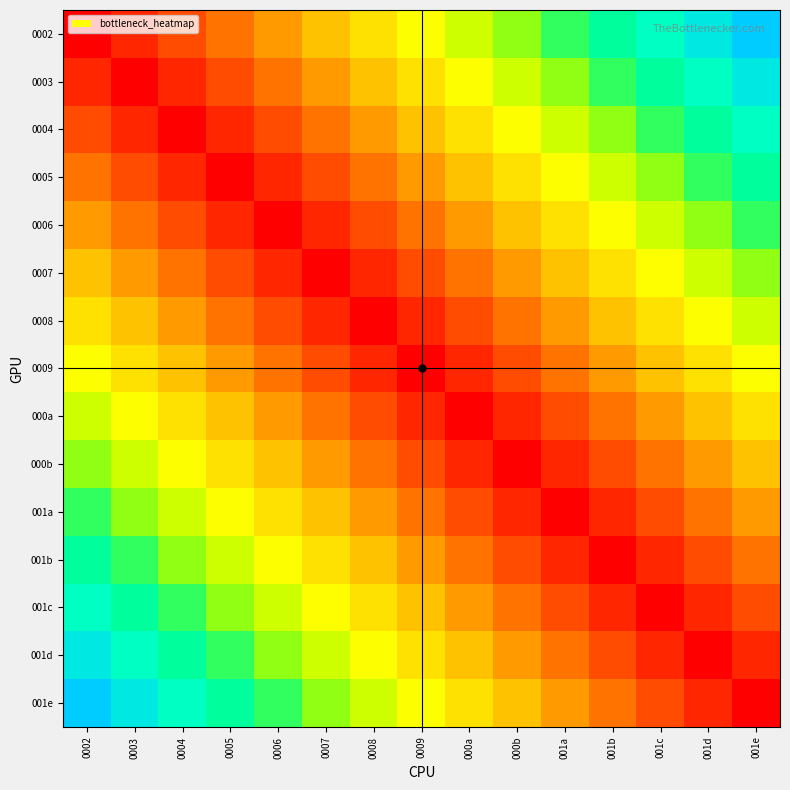

Reading left to right, list all the values displayed in this chart.

0002: 0002=0.0	0003=0.1	0004=0.1	0005=0.2	0006=0.3	0007=0.4	0008=0.4	0009=0.5	000a=0.6	000b=0.6	001a=0.7	001b=0.8	001c=0.9	001d=0.9	001e=1.0
0003: 0002=0.1	0003=0.0	0004=0.1	0005=0.1	0006=0.2	0007=0.3	0008=0.4	0009=0.4	000a=0.5	000b=0.6	001a=0.6	001b=0.7	001c=0.8	001d=0.9	001e=0.9
0004: 0002=0.1	0003=0.1	0004=0.0	0005=0.1	0006=0.1	0007=0.2	0008=0.3	0009=0.4	000a=0.4	000b=0.5	001a=0.6	001b=0.6	001c=0.7	001d=0.8	001e=0.9
0005: 0002=0.2	0003=0.1	0004=0.1	0005=0.0	0006=0.1	0007=0.1	0008=0.2	0009=0.3	000a=0.4	000b=0.4	001a=0.5	001b=0.6	001c=0.6	001d=0.7	001e=0.8
0006: 0002=0.3	0003=0.2	0004=0.1	0005=0.1	0006=0.0	0007=0.1	0008=0.1	0009=0.2	000a=0.3	000b=0.4	001a=0.4	001b=0.5	001c=0.6	001d=0.6	001e=0.7
0007: 0002=0.4	0003=0.3	0004=0.2	0005=0.1	0006=0.1	0007=0.0	0008=0.1	0009=0.1	000a=0.2	000b=0.3	001a=0.4	001b=0.4	001c=0.5	001d=0.6	001e=0.6
0008: 0002=0.4	0003=0.4	0004=0.3	0005=0.2	0006=0.1	0007=0.1	0008=0.0	0009=0.1	000a=0.1	000b=0.2	001a=0.3	001b=0.4	001c=0.4	001d=0.5	001e=0.6
0009: 0002=0.5	0003=0.4	0004=0.4	0005=0.3	0006=0.2	0007=0.1	0008=0.1	0009=0.0	000a=0.1	000b=0.1	001a=0.2	001b=0.3	001c=0.4	001d=0.4	001e=0.5
000a: 0002=0.6	0003=0.5	0004=0.4	0005=0.4	0006=0.3	0007=0.2	0008=0.1	0009=0.1	000a=0.0	000b=0.1	001a=0.1	001b=0.2	001c=0.3	001d=0.4	001e=0.4
000b: 0002=0.6	0003=0.6	0004=0.5	0005=0.4	0006=0.4	0007=0.3	0008=0.2	0009=0.1	000a=0.1	000b=0.0	001a=0.1	001b=0.1	001c=0.2	001d=0.3	001e=0.4
001a: 0002=0.7	0003=0.6	0004=0.6	0005=0.5	0006=0.4	0007=0.4	0008=0.3	0009=0.2	000a=0.1	000b=0.1	001a=0.0	001b=0.1	001c=0.1	001d=0.2	001e=0.3
001b: 0002=0.8	0003=0.7	0004=0.6	0005=0.6	0006=0.5	0007=0.4	0008=0.4	0009=0.3	000a=0.2	000b=0.1	001a=0.1	001b=0.0	001c=0.1	001d=0.1	001e=0.2
001c: 0002=0.9	0003=0.8	0004=0.7	0005=0.6	0006=0.6	0007=0.5	0008=0.4	0009=0.4	000a=0.3	000b=0.2	001a=0.1	001b=0.1	001c=0.0	001d=0.1	001e=0.1
001d: 0002=0.9	0003=0.9	0004=0.8	0005=0.7	0006=0.6	0007=0.6	0008=0.5	0009=0.4	000a=0.4	000b=0.3	001a=0.2	001b=0.1	001c=0.1	001d=0.0	001e=0.1
001e: 0002=1.0	0003=0.9	0004=0.9	0005=0.8	0006=0.7	0007=0.6	0008=0.6	0009=0.5	000a=0.4	000b=0.4	001a=0.3	001b=0.2	001c=0.1	001d=0.1	001e=0.0